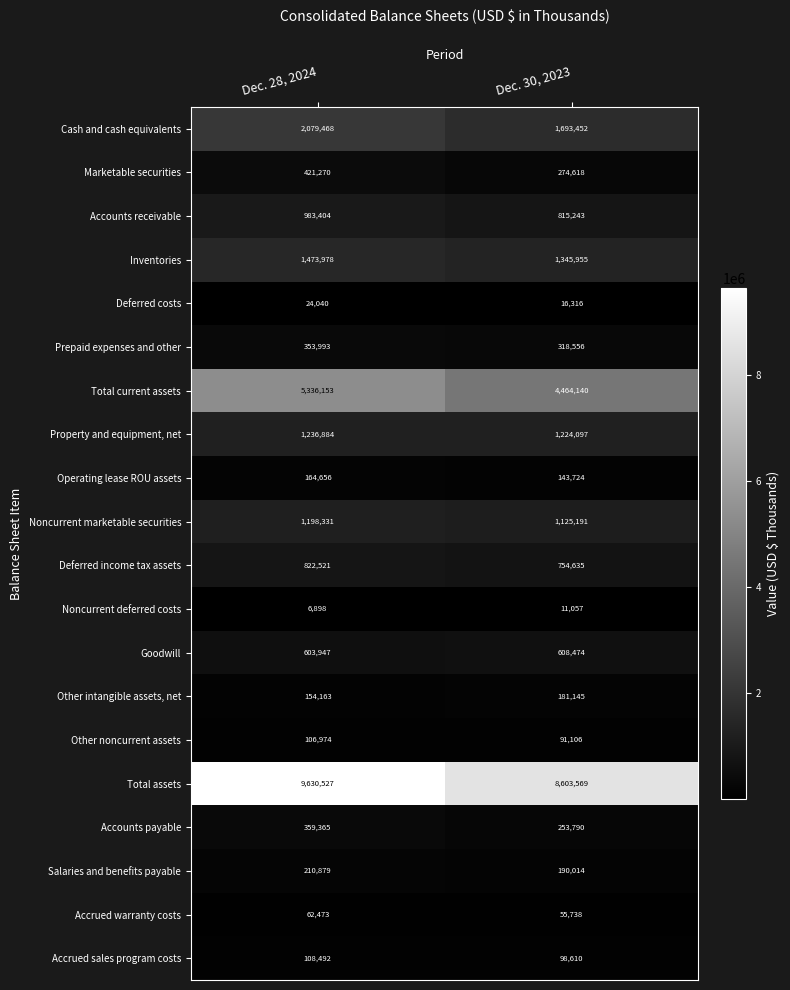

How many categories are shown in the chart?

2